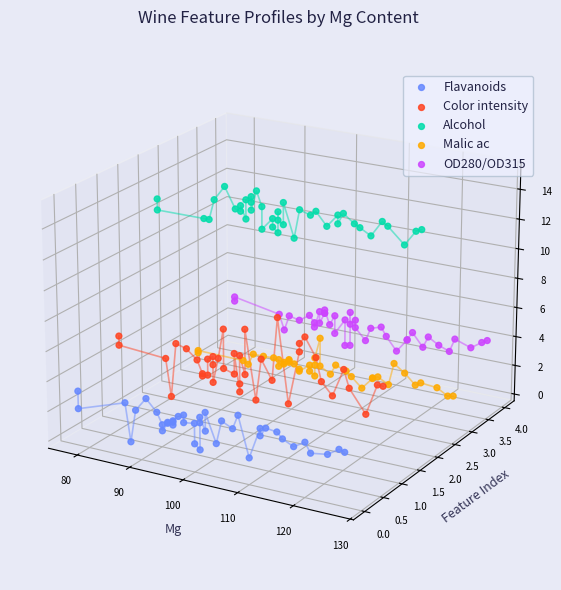

Which series reaches the maximum Y coordinate?

Alcohol